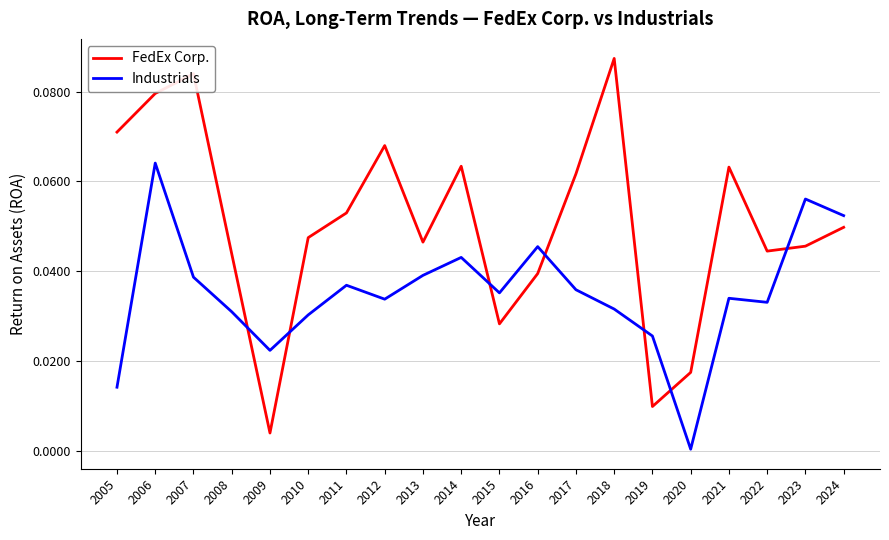

The Industrials series shows 0.0 at 2016. True or false?

True